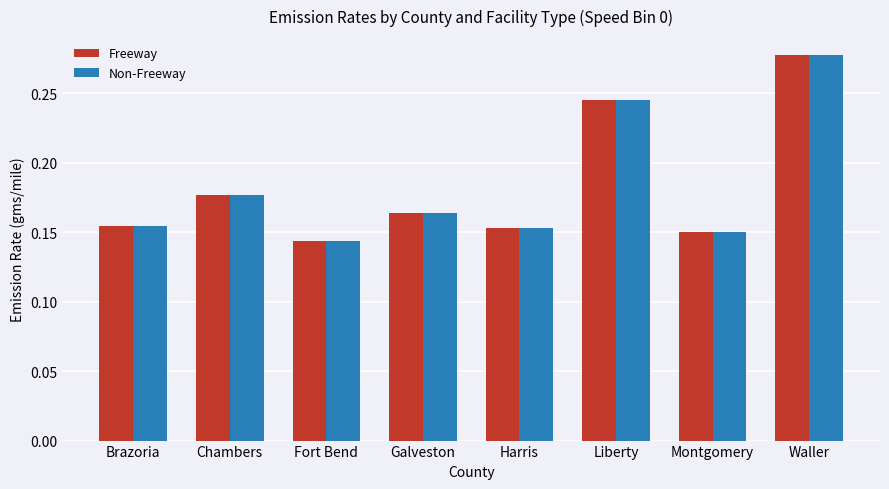

What is the total value across all series at Waller?

0.6